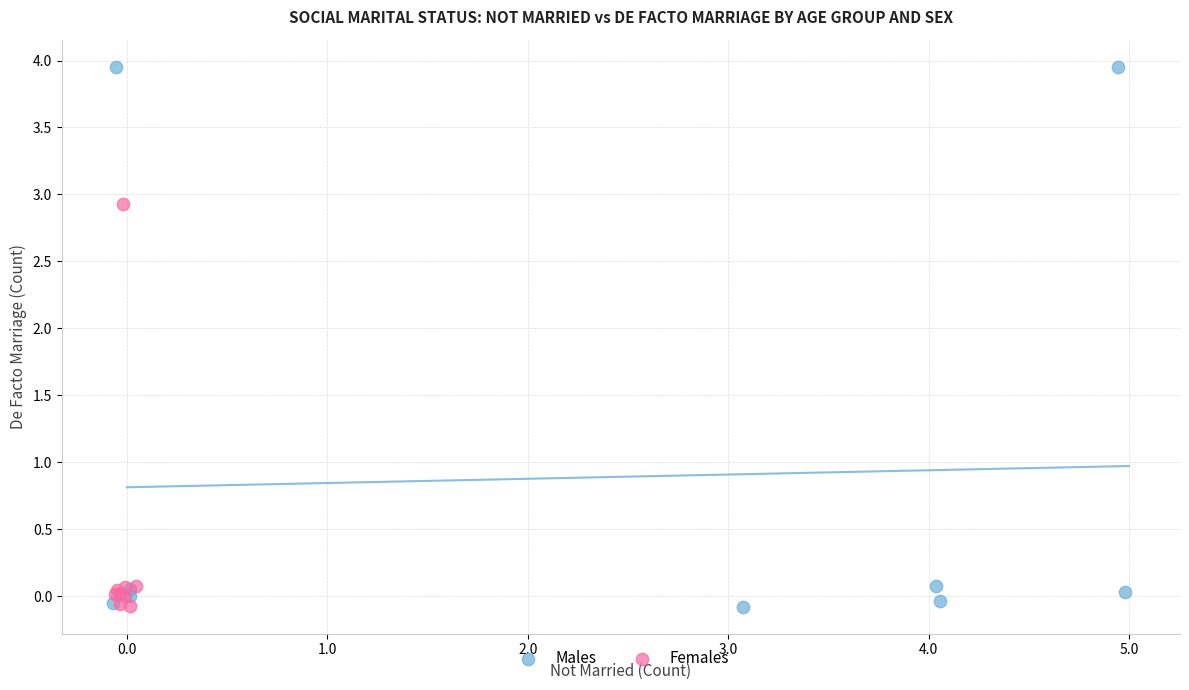

Which series contains the highest Y value?

Males